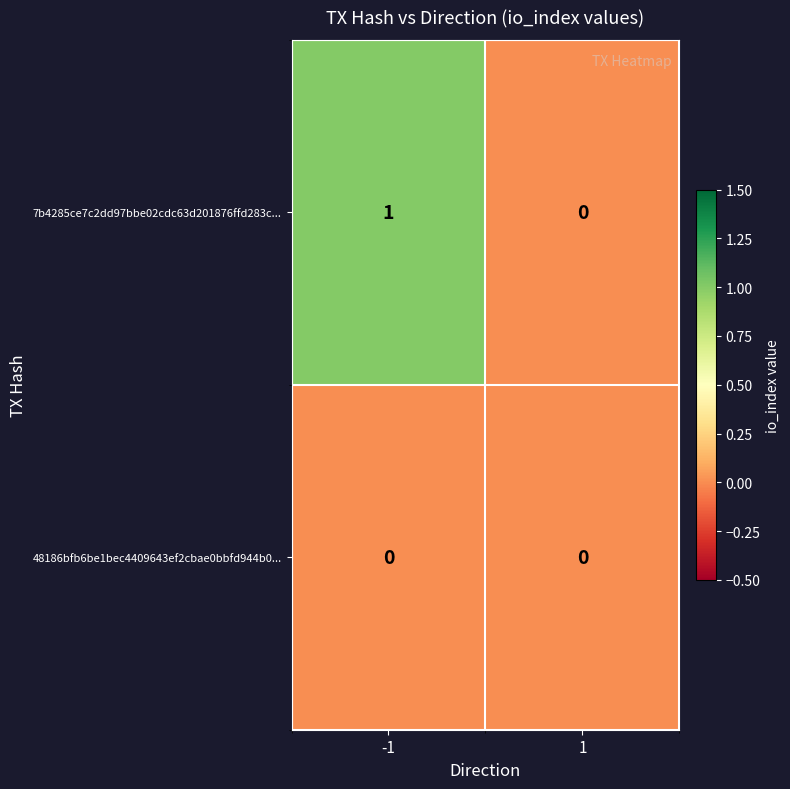

At which category is the sum across all series the highest?

-1